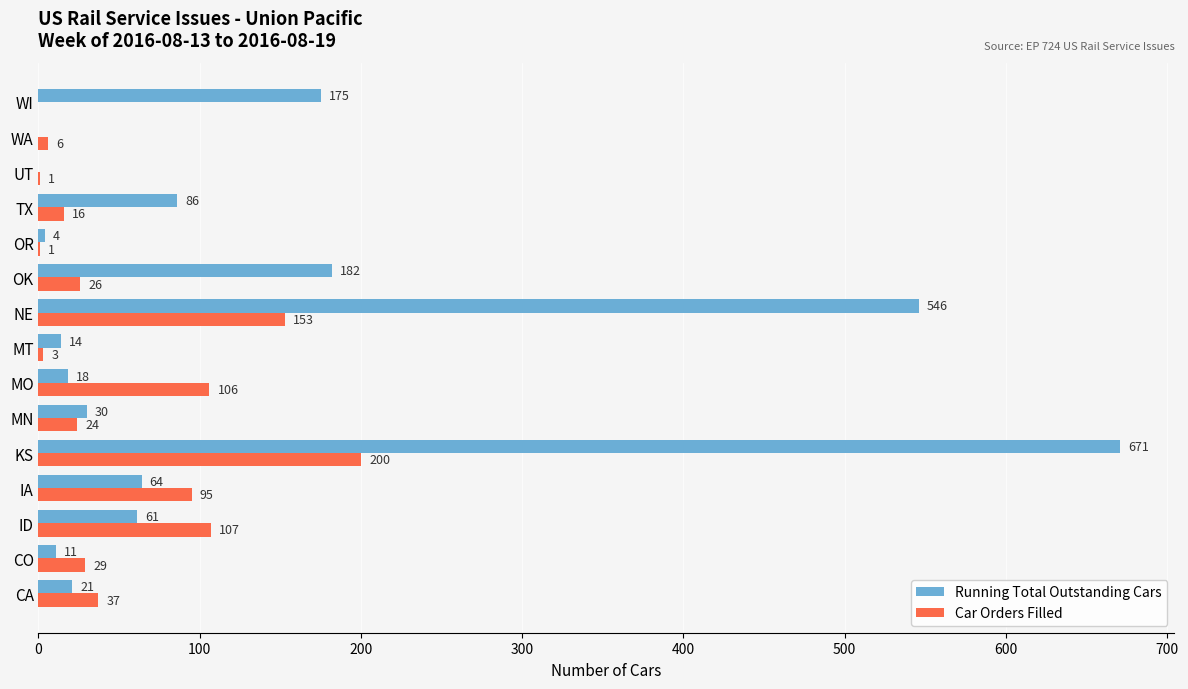

At which label does Car Orders Filled reach its peak?

KS